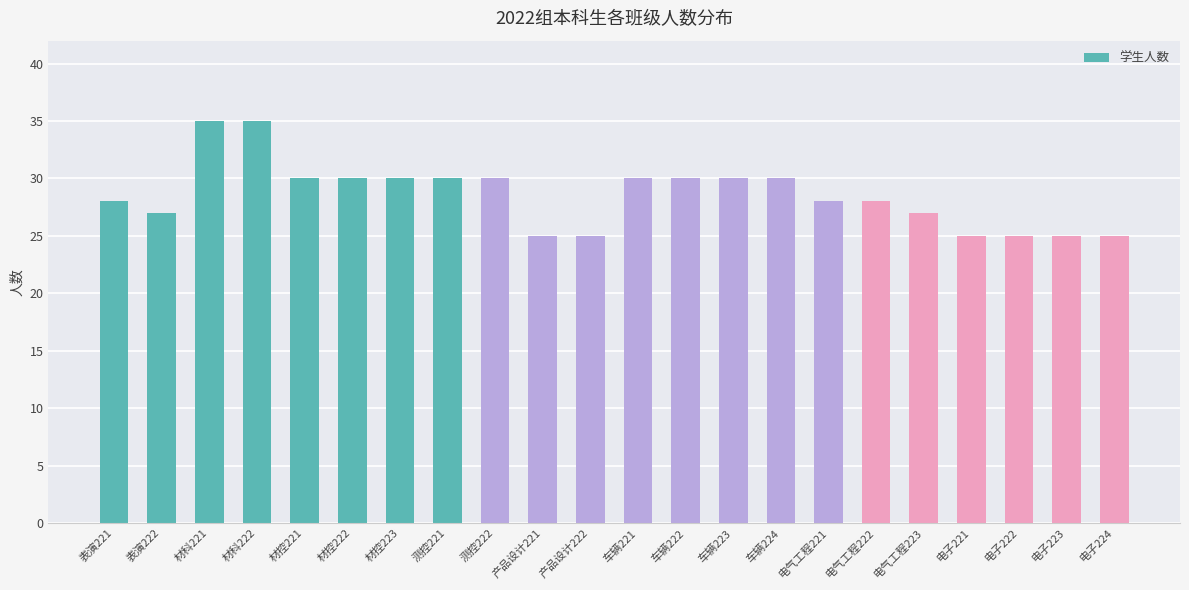

What is the sum of the values at 电子222 and 电子221?

50